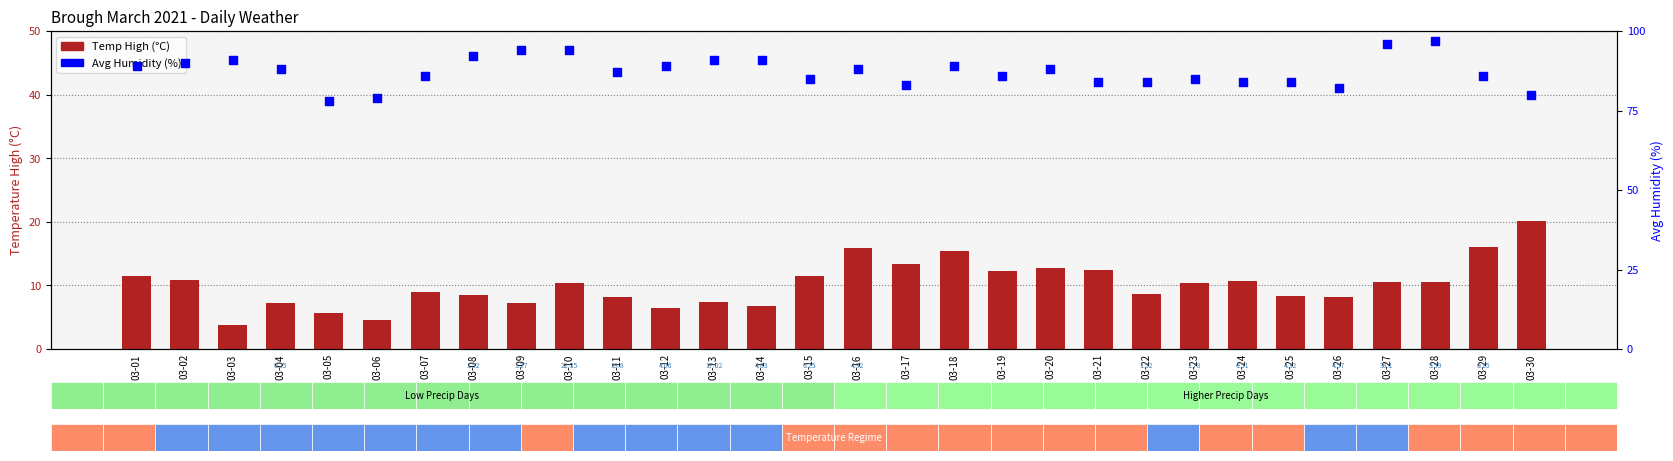

What are all the series names shown in the legend?

Temp High (°C), Avg Humidity (%)